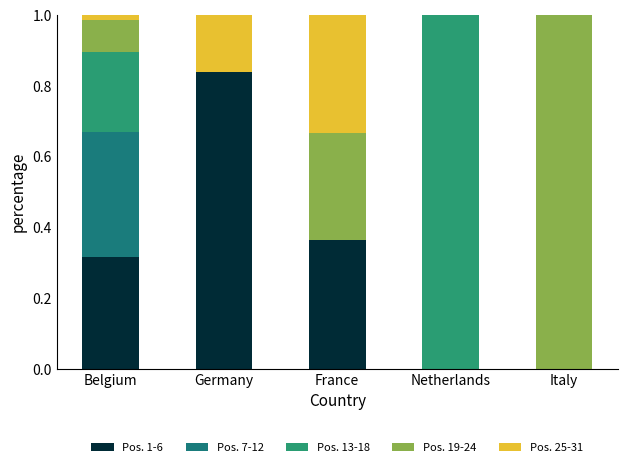

What is the difference between the Pos. 1-6 values at Germany and Italy?

0.8